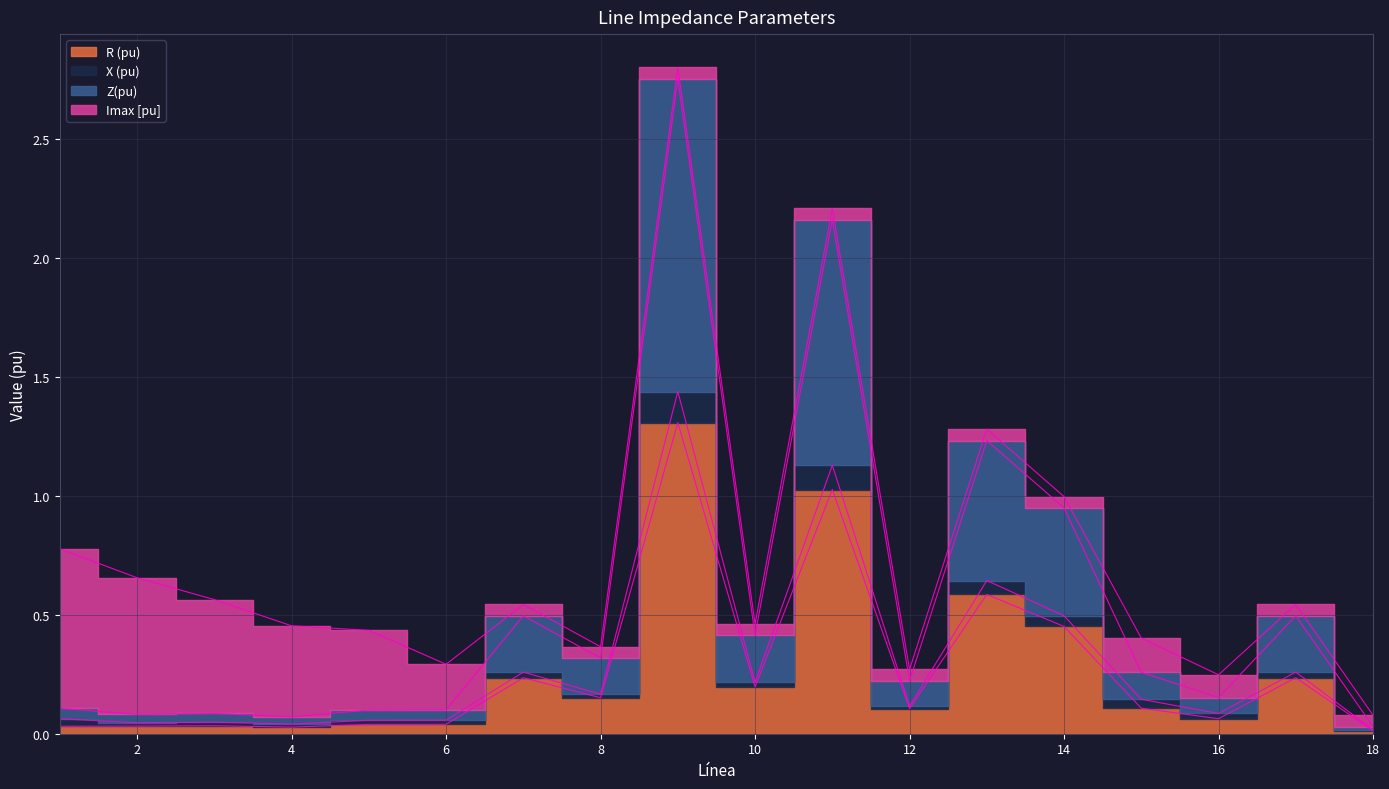

True or false: R (pu) and Z(pu) cross at least once.

False